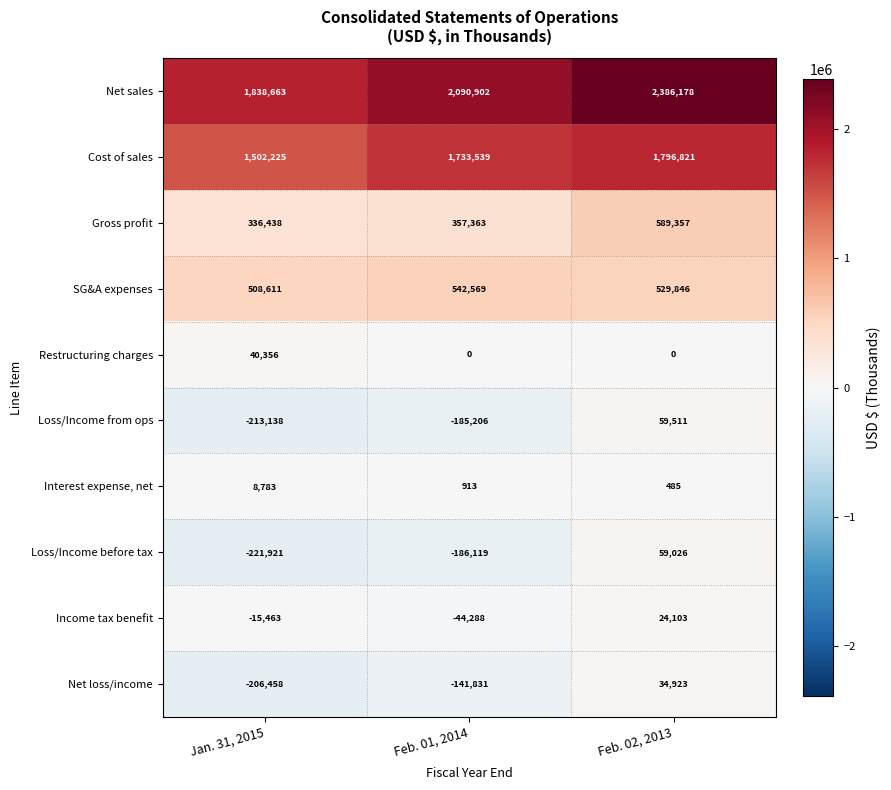

At which category is the sum across all series the highest?

Feb. 02, 2013